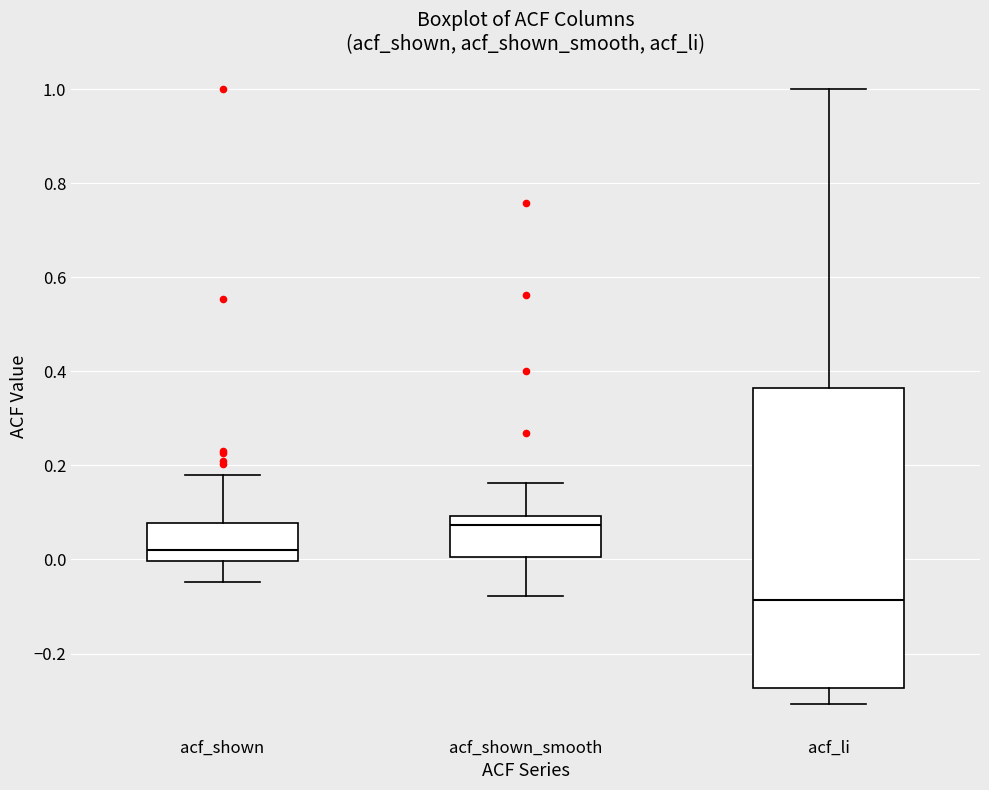

Comparing the boxes themselves (not the whiskers), which one is the tallest?

acf_li